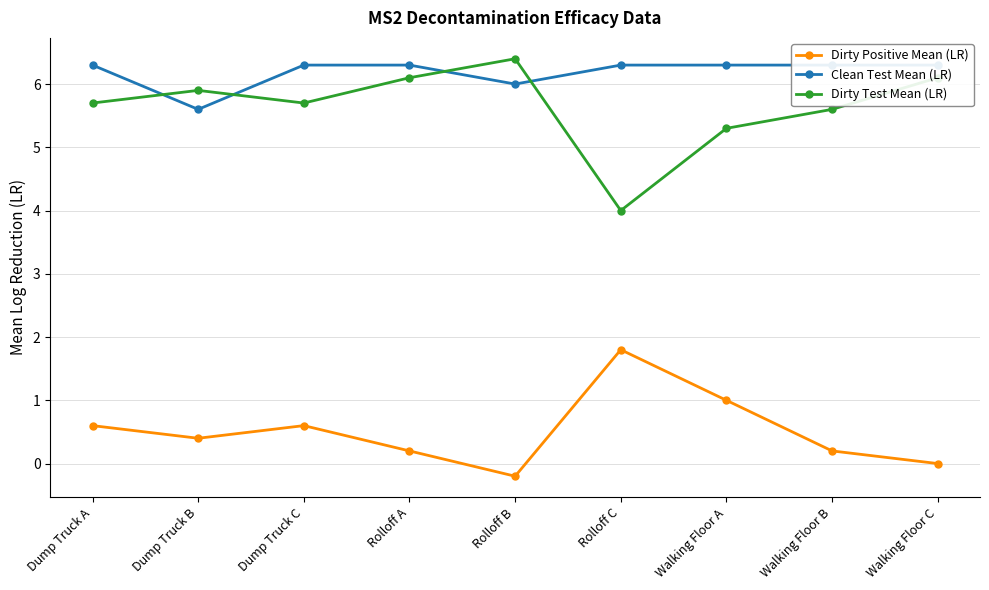

Reading left to right, list all the values displayed in this chart.

Dirty Positive Mean (LR): Dump Truck A=0.6	Dump Truck B=0.4	Dump Truck C=0.6	Rolloff A=0.2	Rolloff B=-0.2	Rolloff C=1.8	Walking Floor A=1.0	Walking Floor B=0.2	Walking Floor C=0.0
Clean Test Mean (LR): Dump Truck A=6.3	Dump Truck B=5.6	Dump Truck C=6.3	Rolloff A=6.3	Rolloff B=6.0	Rolloff C=6.3	Walking Floor A=6.3	Walking Floor B=6.3	Walking Floor C=6.3
Dirty Test Mean (LR): Dump Truck A=5.7	Dump Truck B=5.9	Dump Truck C=5.7	Rolloff A=6.1	Rolloff B=6.4	Rolloff C=4.0	Walking Floor A=5.3	Walking Floor B=5.6	Walking Floor C=6.1